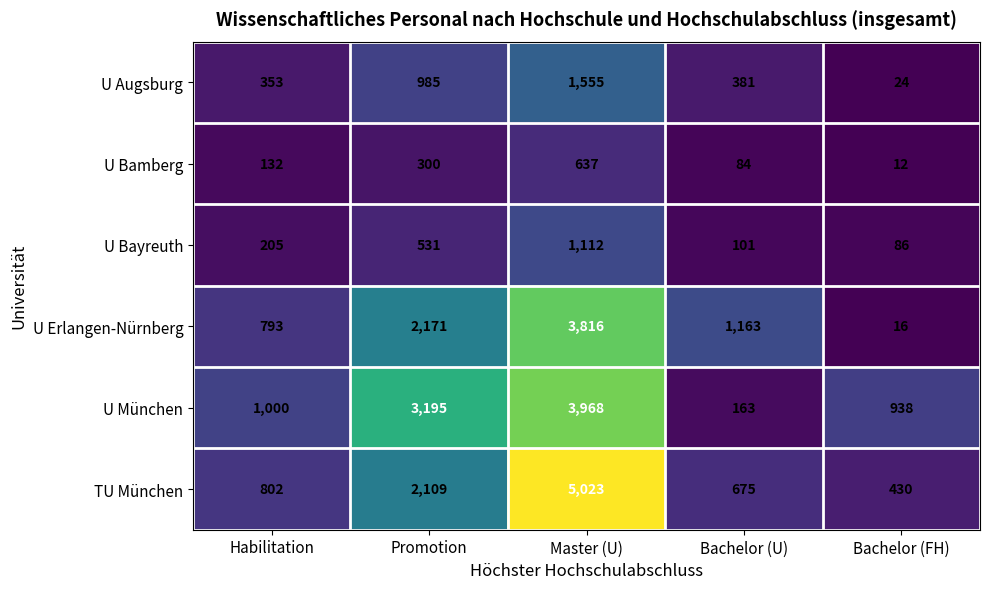

Count the number of data series in this chart.

6